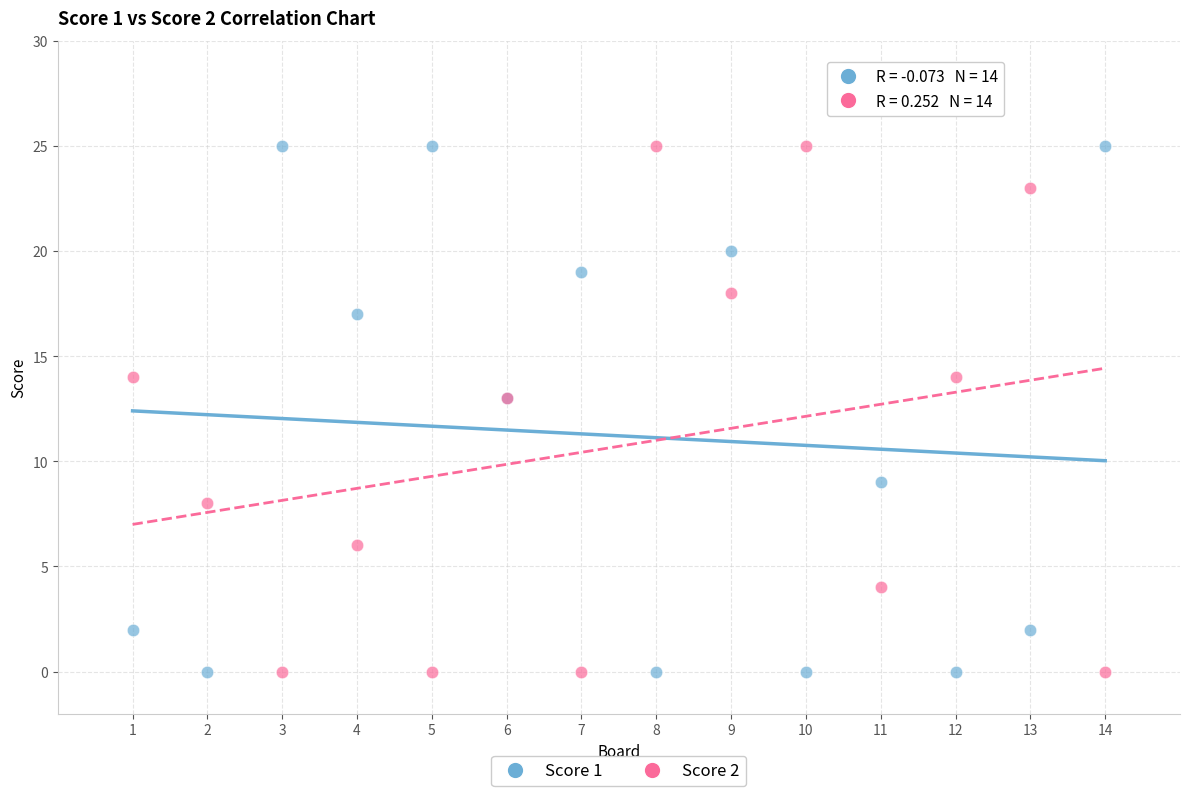

What are all the series names shown in the legend?

Score 1, Score 2